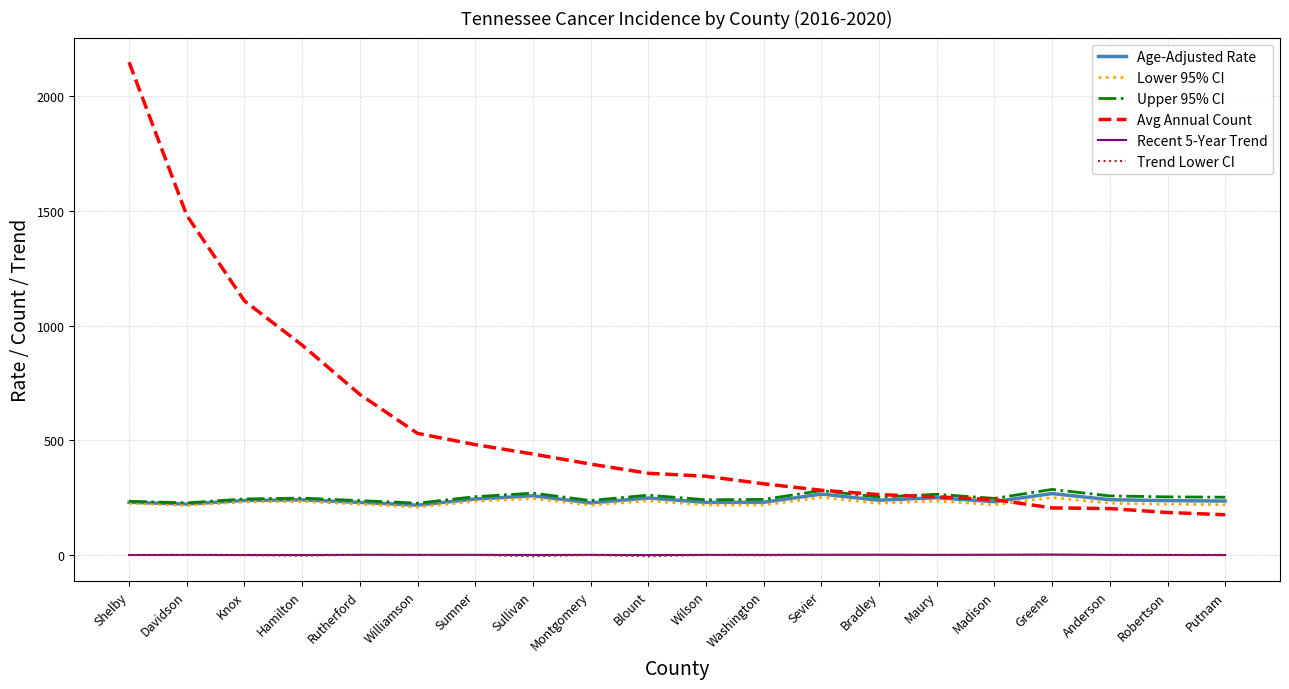

True or false: Upper 95% CI has a value of 236.8 at Rutherford.

True